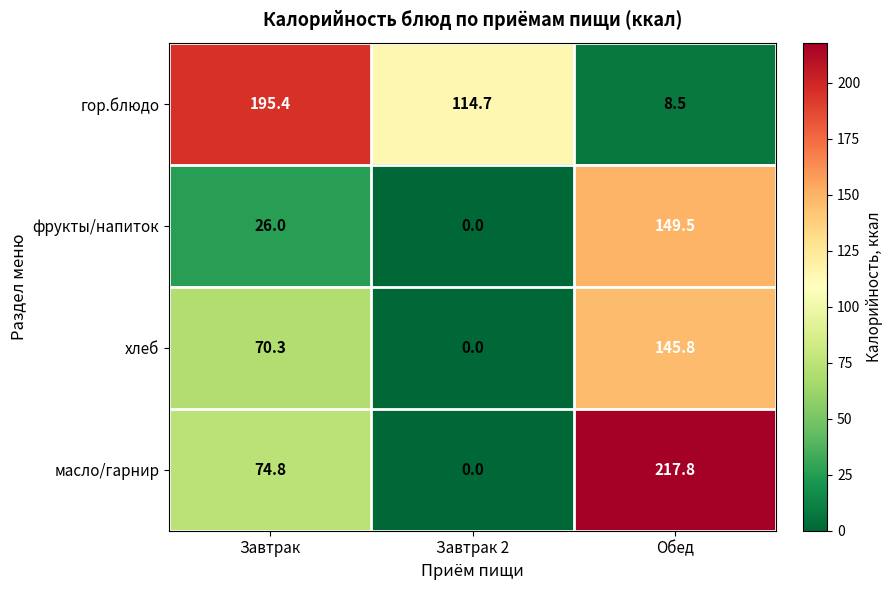

Reading left to right, extract all data points from this chart.

гор.блюдо: 195.4	114.7	8.5
фрукты/напиток: 26.0	0.0	149.5
хлеб: 70.3	0.0	145.8
масло/гарнир: 74.8	0.0	217.8